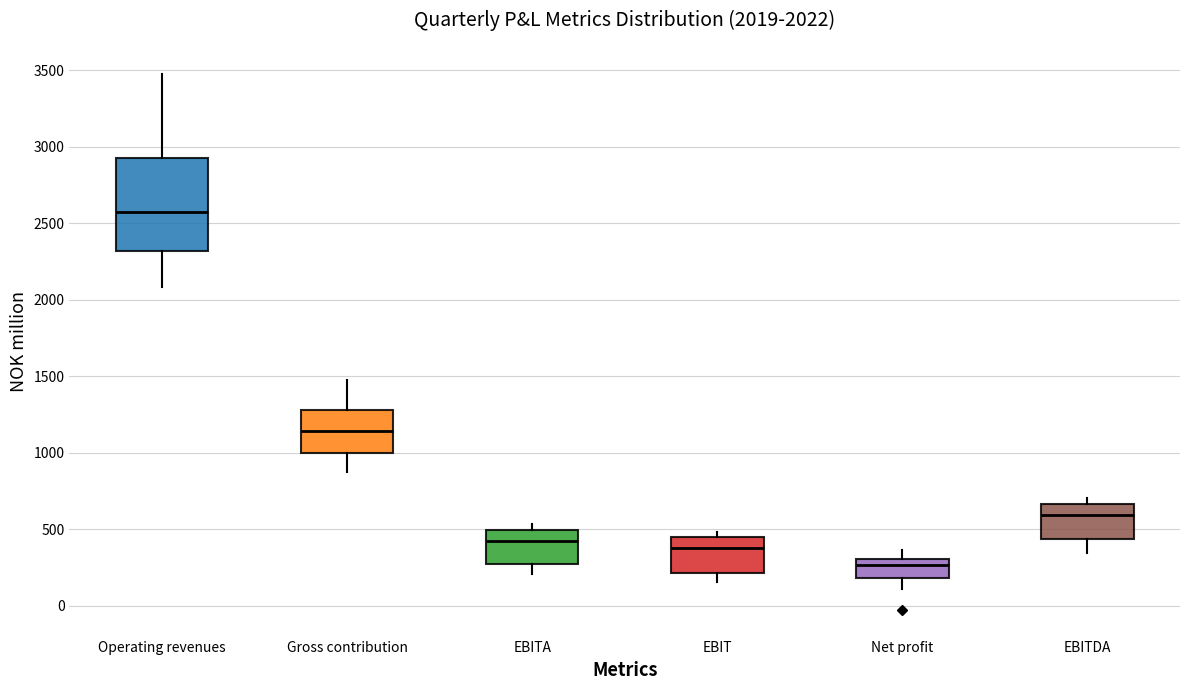

Comparing the boxes themselves (not the whiskers), which one is the tallest?

Operating revenues